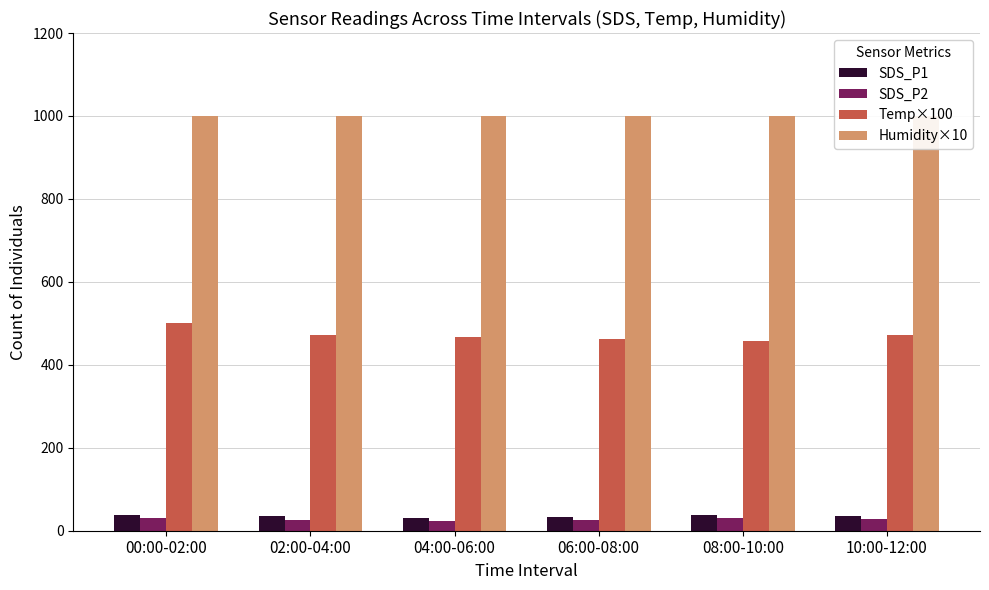

What is the difference between the second highest and minimum values in the SDS_P2 series?

5.5